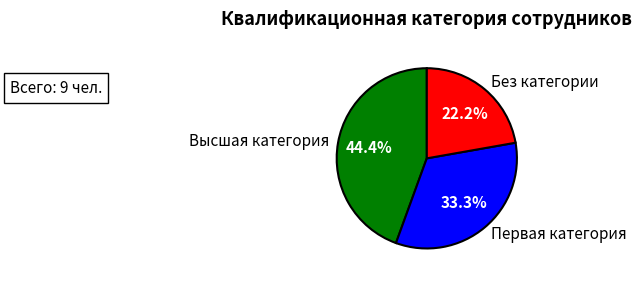

To the nearest percent, what is the average slice percentage?

33%